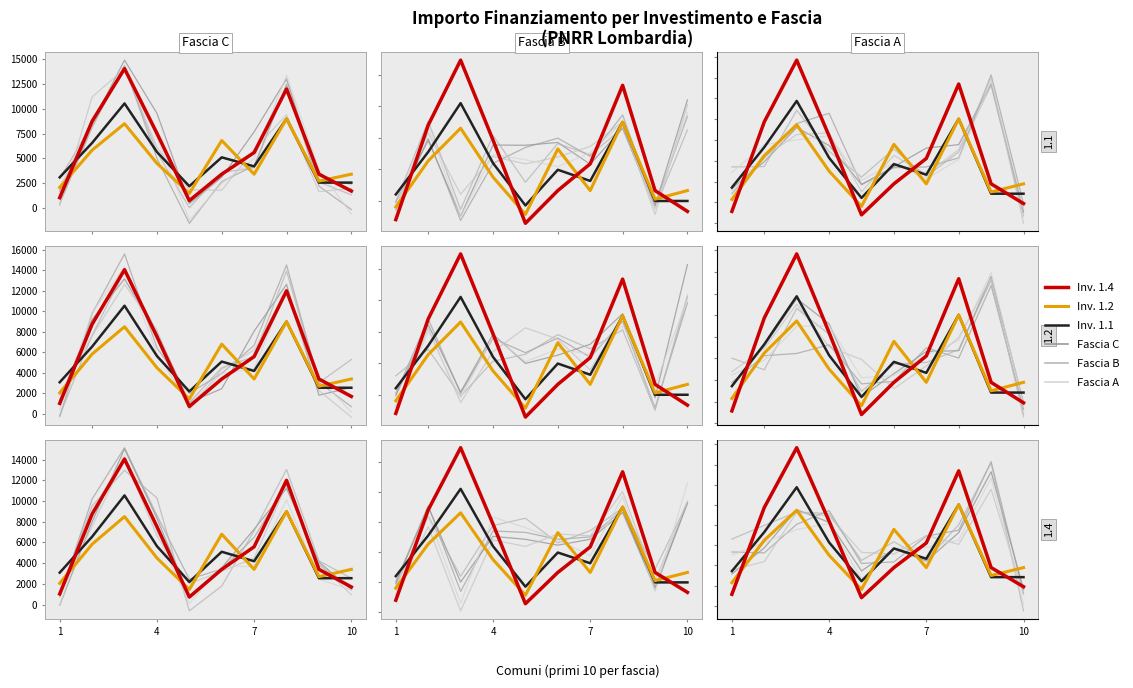

What is the sum of all Inv. 1.2 values?

66369.3